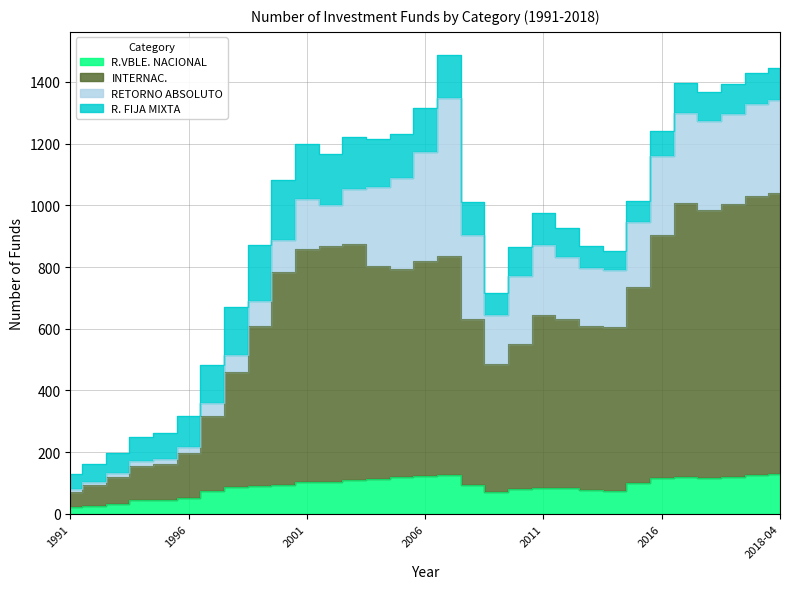

List the labels in order of INTERNAC. value, smallest first.

1991, 1992, 1993, 1994, 1995, 1996, 1997, 1998, 2009, 2010, 2014, 2013, 1999, 2008, 2012, 2011, 2015, 2000, 2005, 2004, 2006, 2007, 2001, 2002, 2003, 2016, 2018-01, 2018-02, 2017, 2018-03, 2018-04